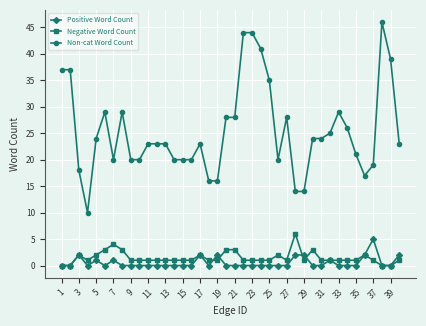

Which series has the largest total across all categories?

Non-cat Word Count